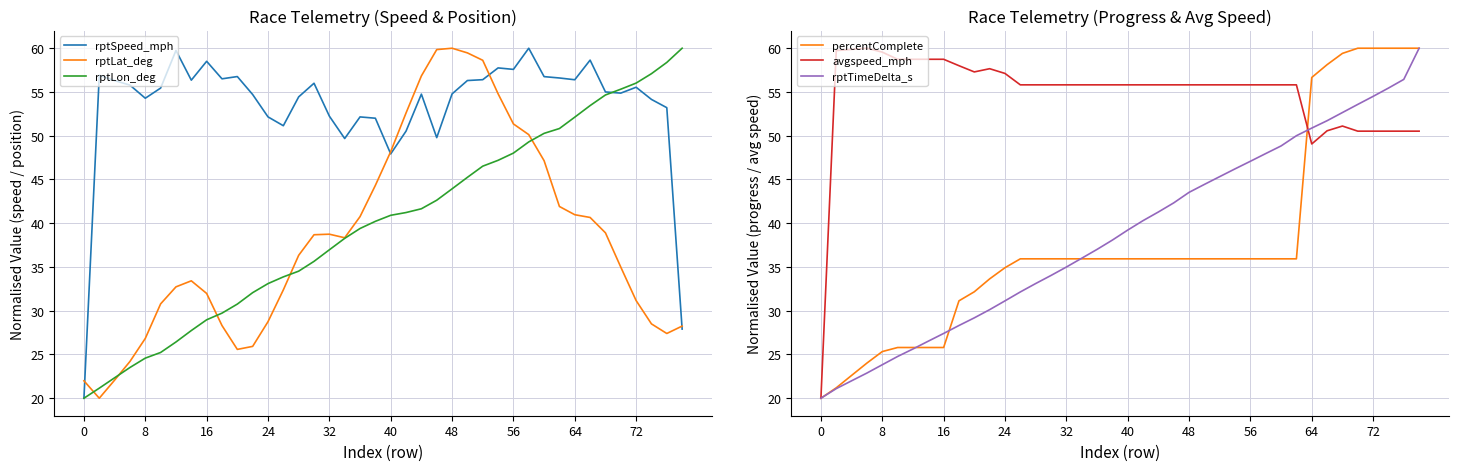

What is the maximum value for avgspeed_mph?

60.0